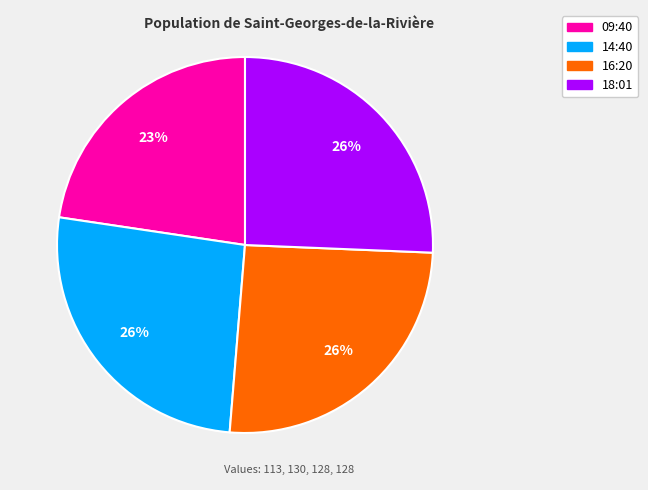

Count the number of slices in the pie.

4